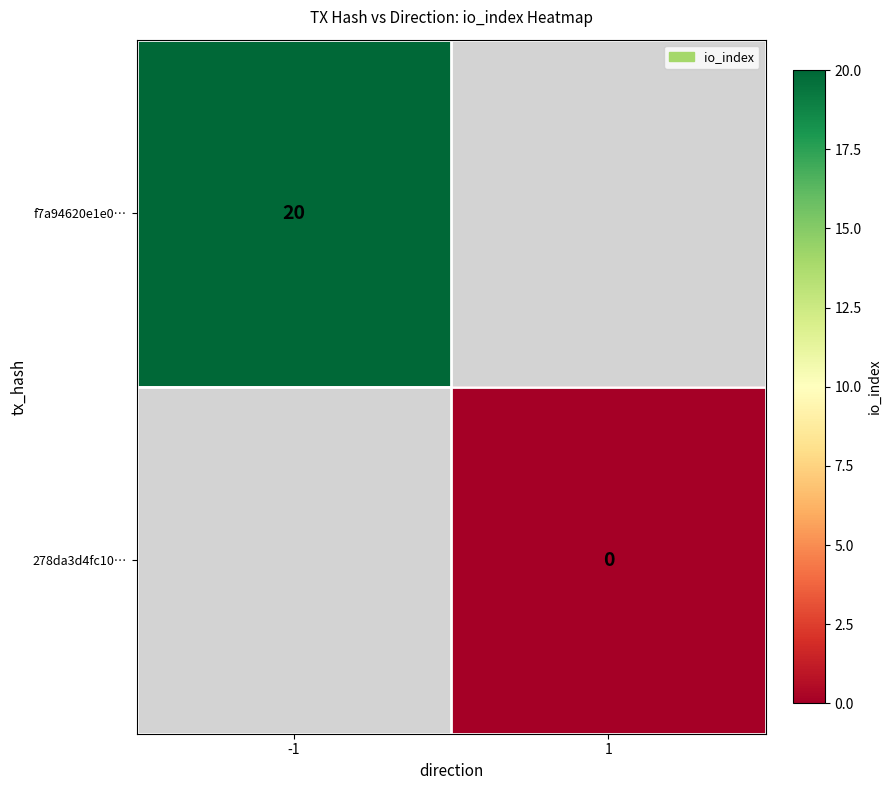

The f7a94620e1e0… series shows 33 at -1. True or false?

False